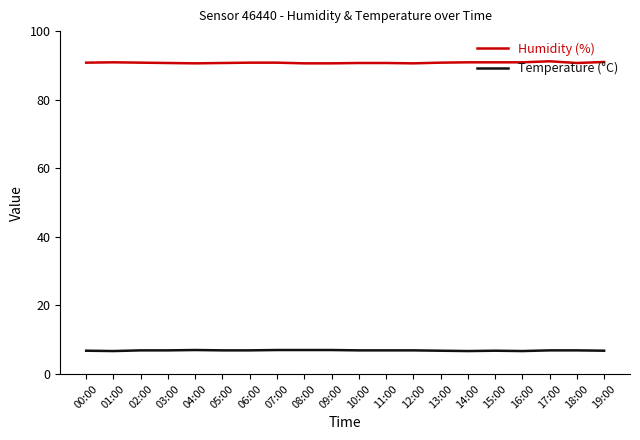

What is the highest value of the Temperature (°C) series?

7.0